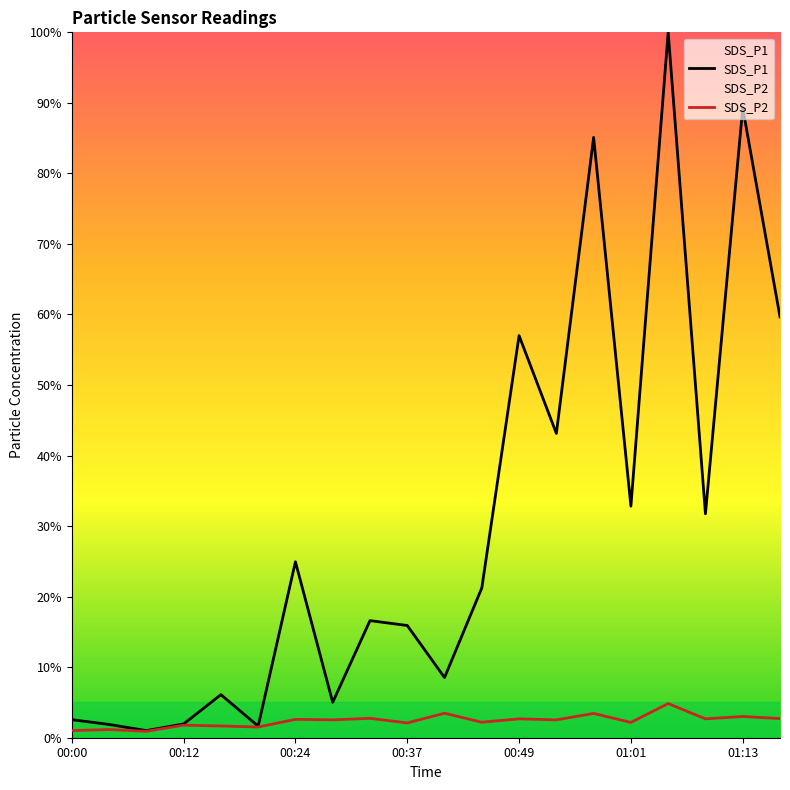

Rank the series by their average value, from lowest to highest.

SDS_P2, SDS_P1